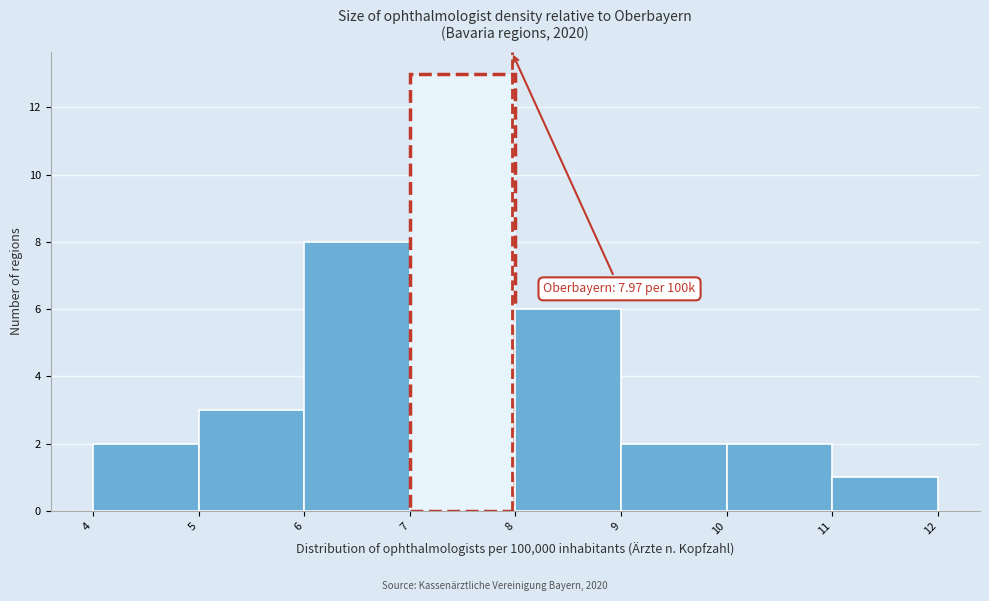

Which range on the x-axis has the tallest bar?

7 to 8